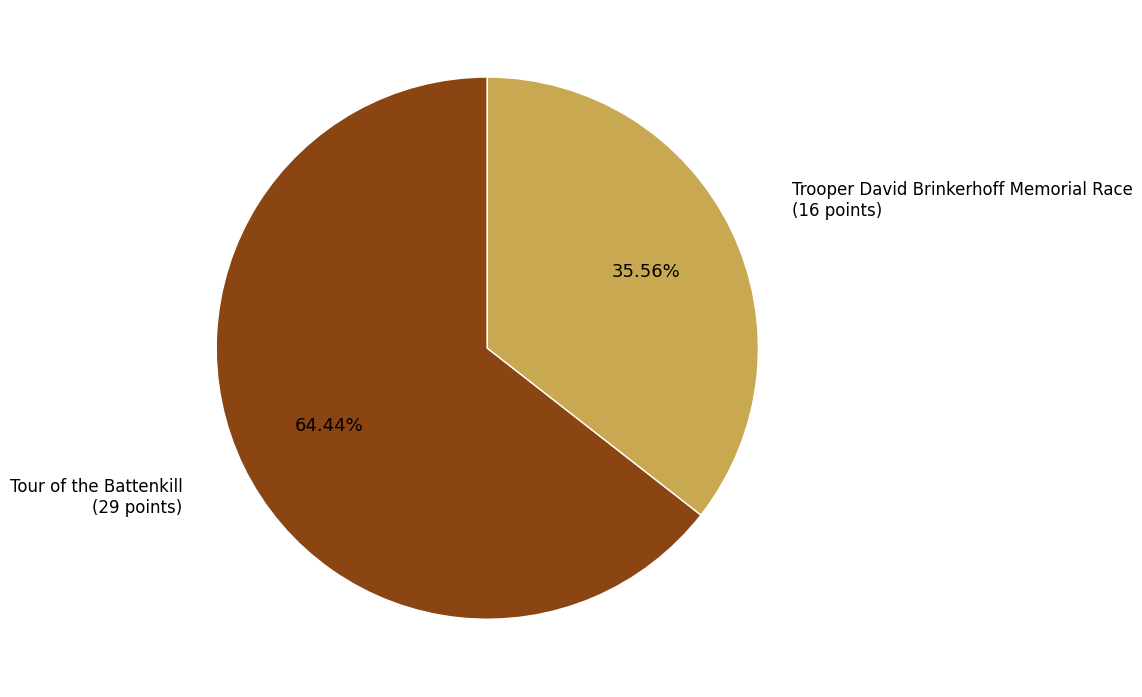

The Tour of the Battenkill slice represents 64% of the pie. True or false?

True